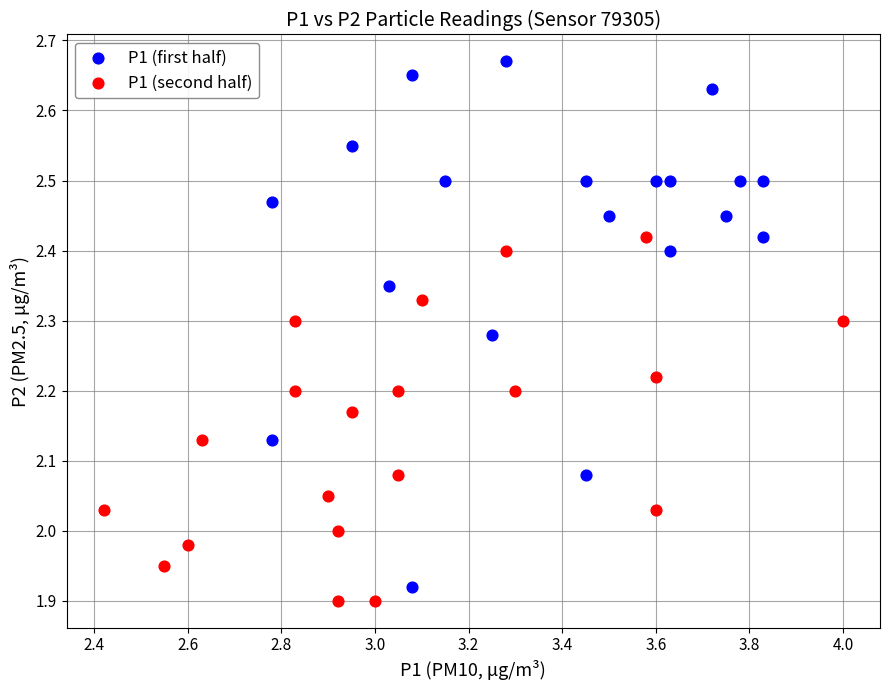

Which series contains the lowest Y value?

P1 (second half)